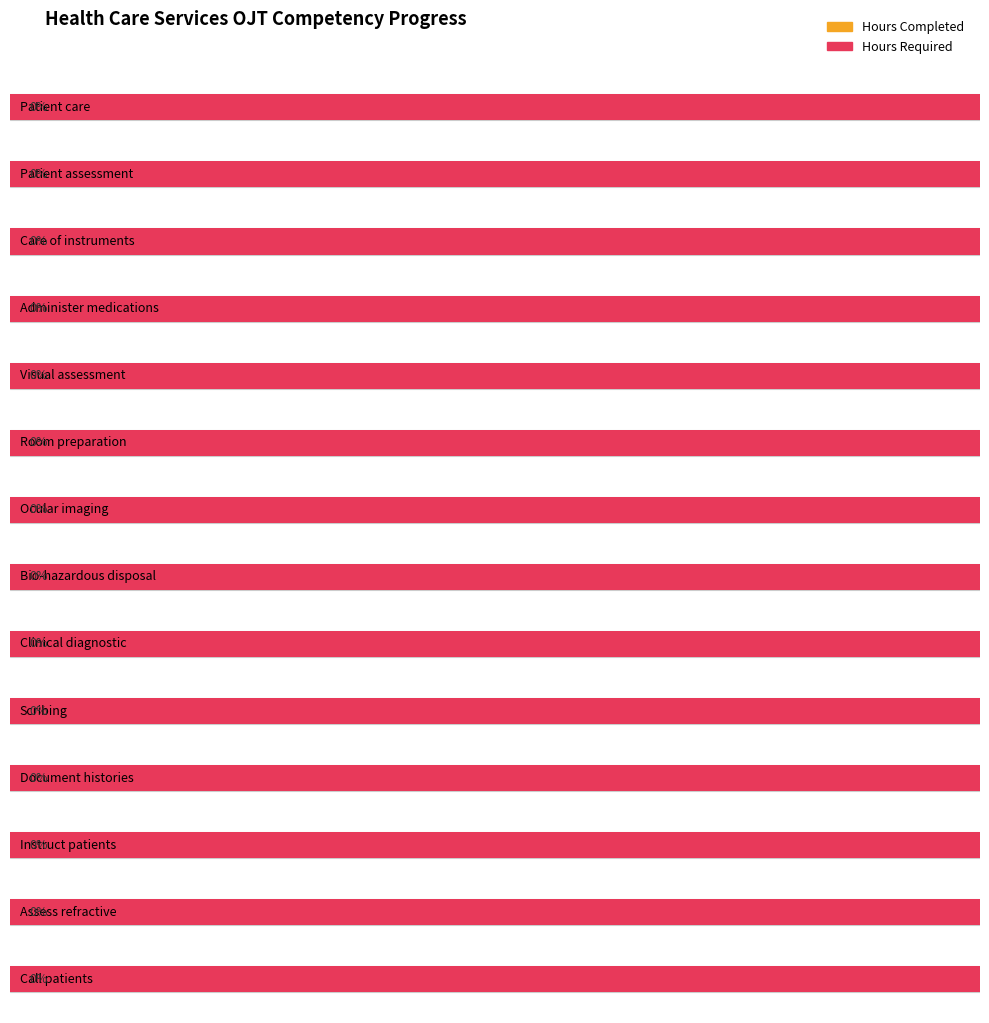

At which category does the chart reach its minimum across all series?

Patient care